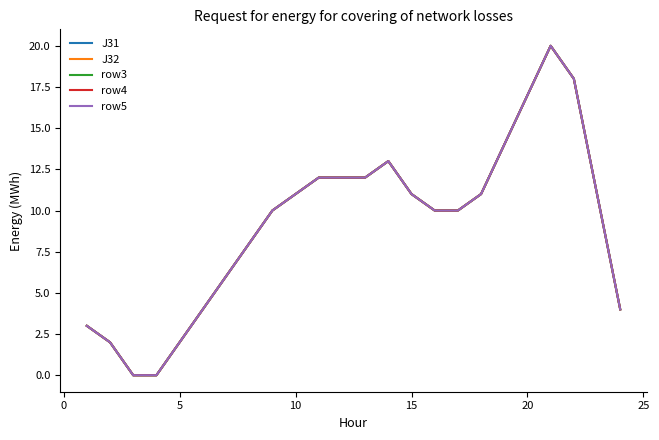

What is the value of the J32 point at the 13th from the left?

12